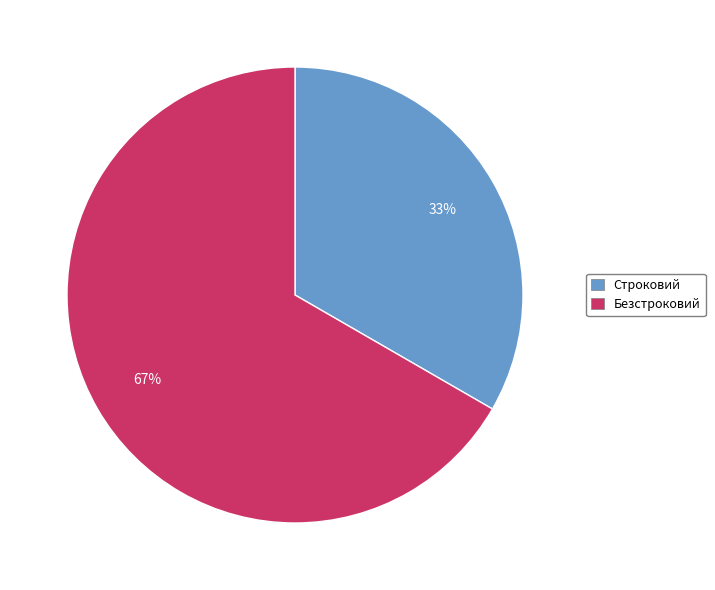

To the nearest percent, what is the average slice percentage?

50%